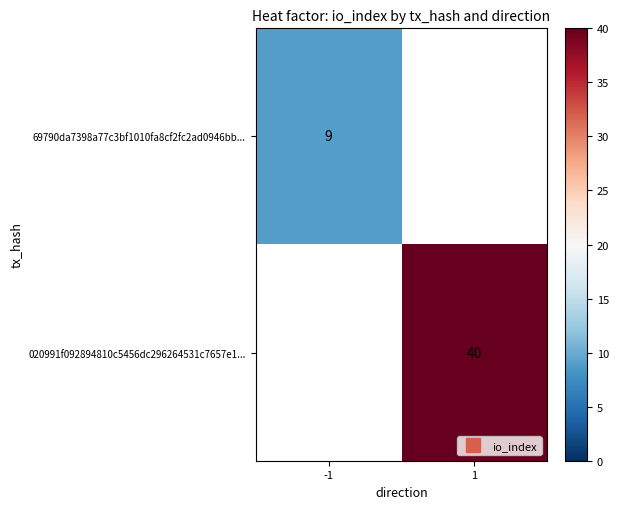

The value of 020991f092894810c5456dc296264531c7657e1... at 1 is 40.0. True or false?

True